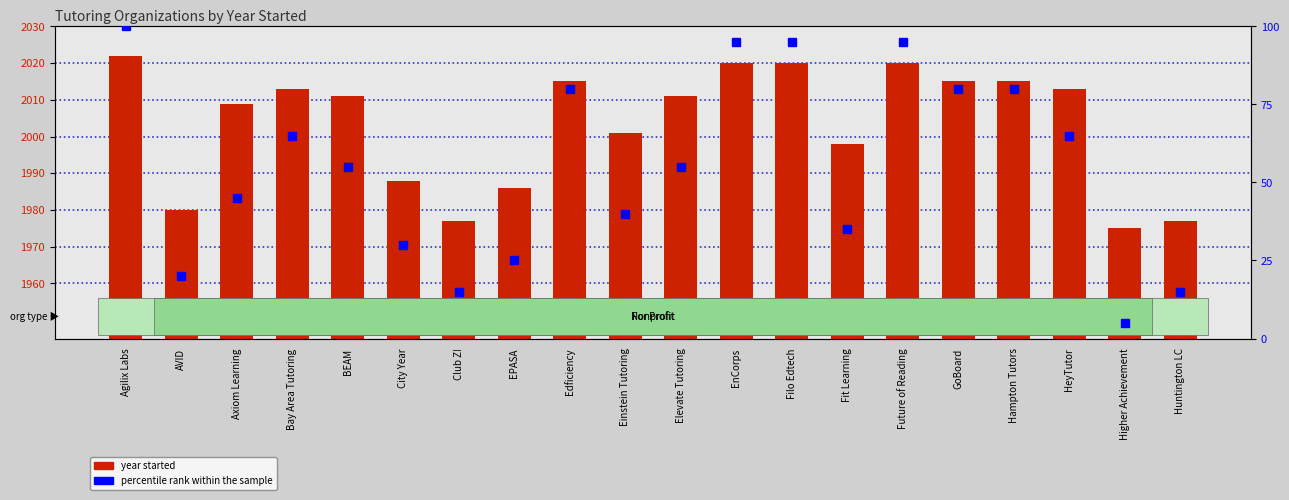

How many values in the percentile rank within the sample series exceed 55?

9